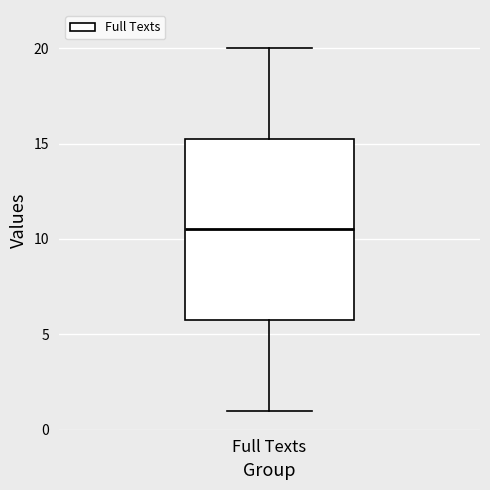

Read this box plot against the y-axis: the position of the median line, the range covered by the box, and the ends of both whiskers. The values are not printed on the chart, so give them approximately, as read against the axis.

median 10.5, box 6.0 to 15.5, whiskers 1.0 to 20.0